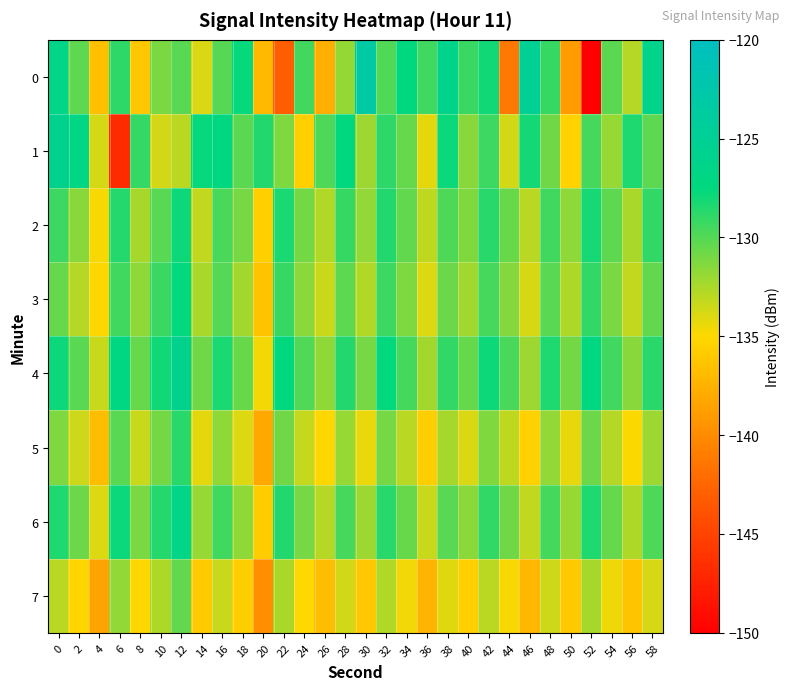

Rank the series by their maximum value, from highest to lowest.

0, 1, 4, 6, 3, 2, 5, 7